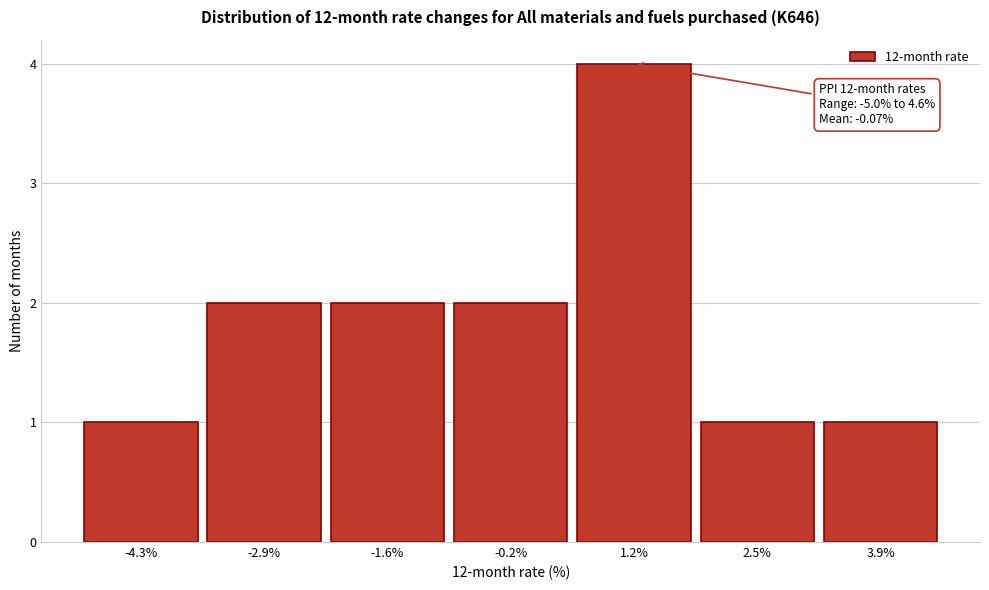

Over which range of the x-axis is the bar tallest?

0.4 to 1.8